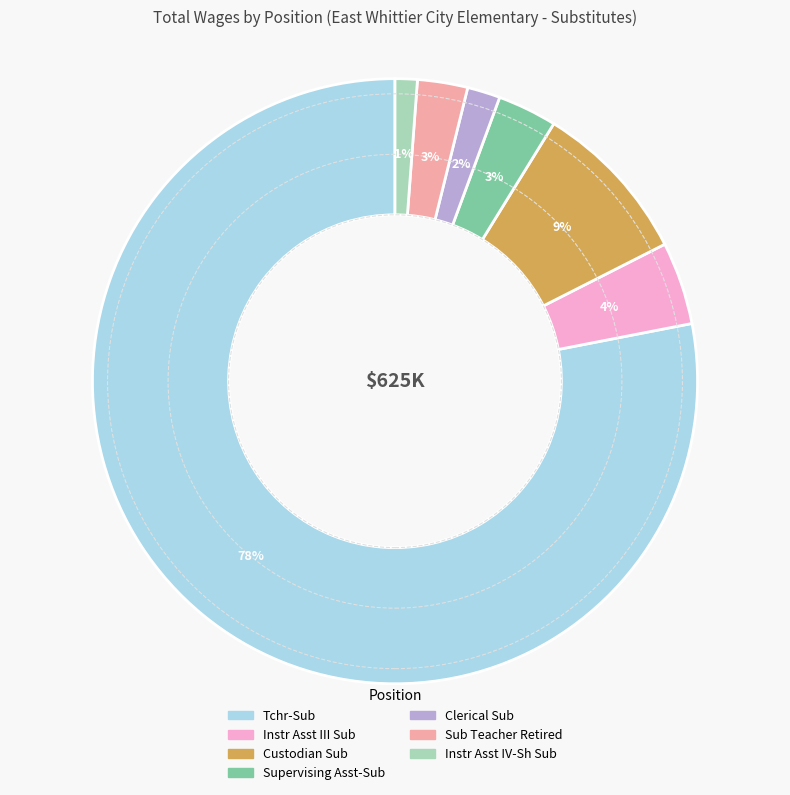

The Sub Teacher Retired slice represents 3% of the pie. True or false?

True